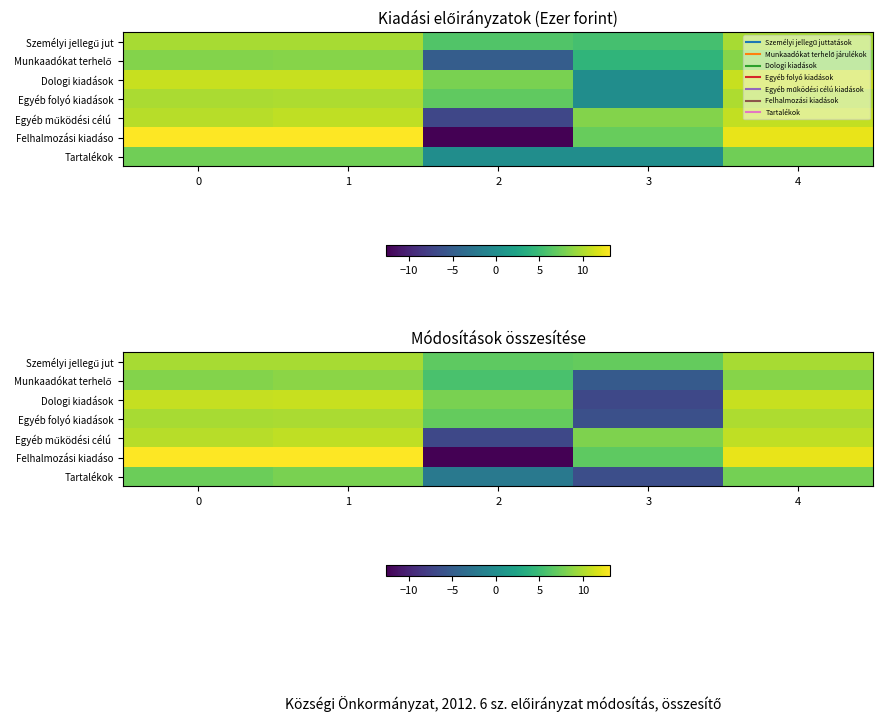

What value does the Felhalmozási kiadáso series have at 2?

-12.6